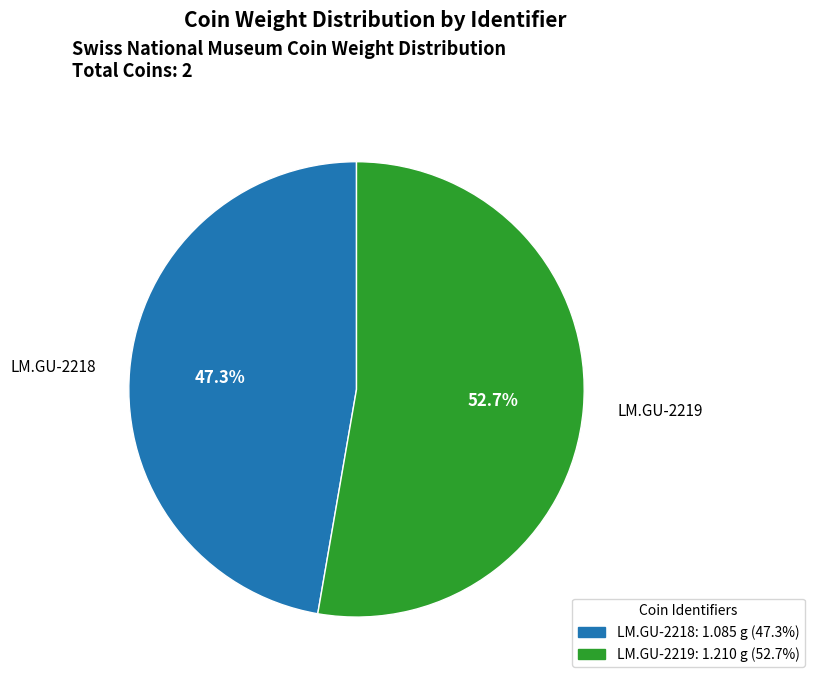

Rank the categories by value from lowest to highest.

LM.GU-2218, LM.GU-2219